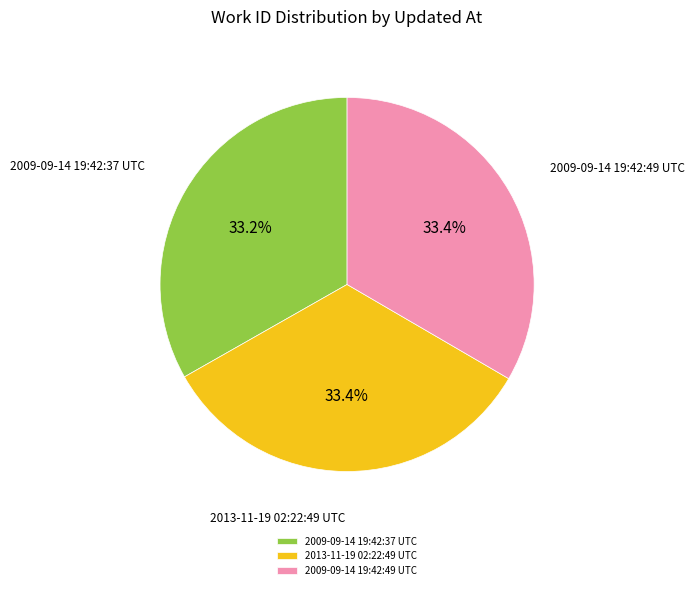

Is there a majority slice in this chart?

No